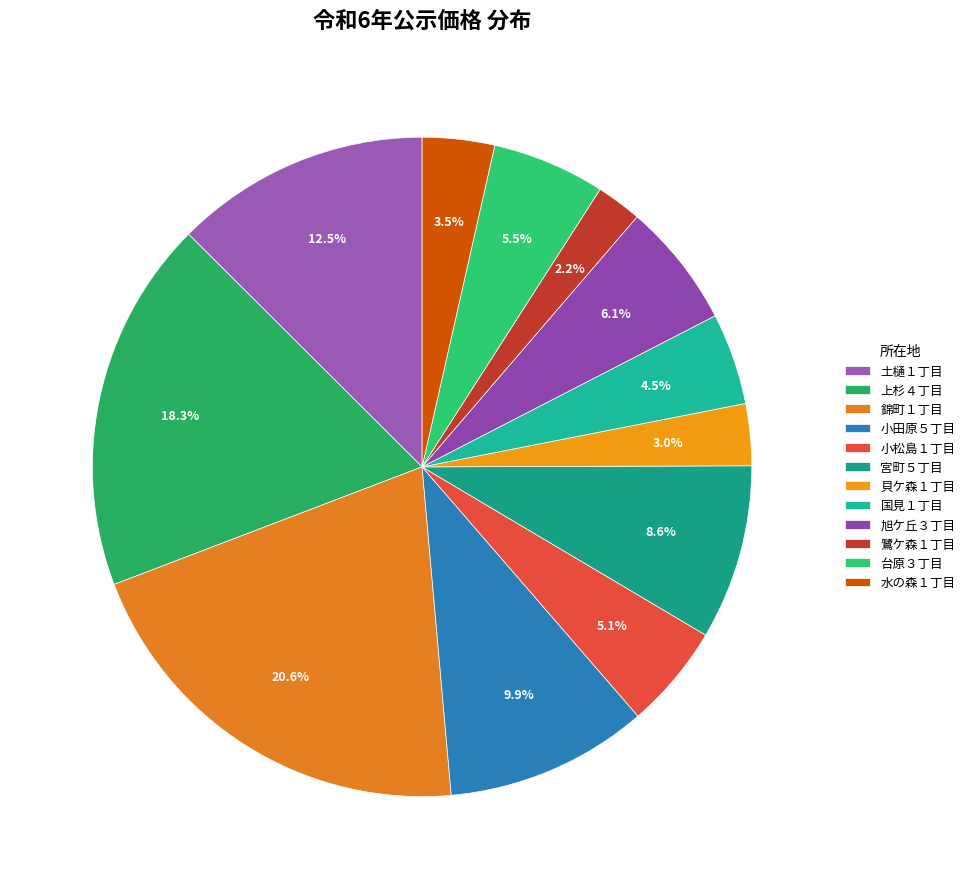

Count the number of slices in the pie.

12